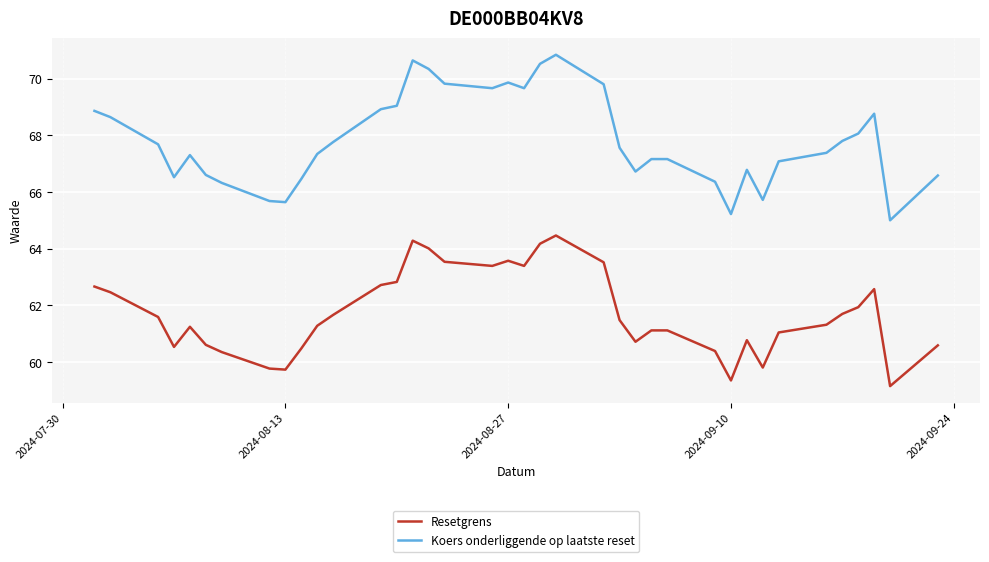

What is the lowest value of the Koers onderliggende op laatste reset series?

65.0